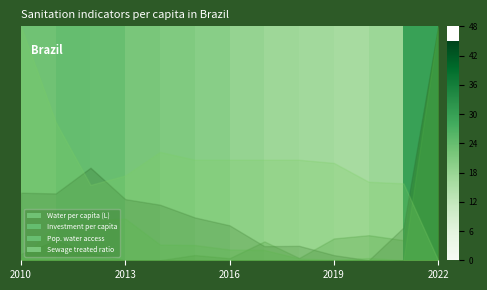

How many interior local peaks does the Pop. water access series have?

2